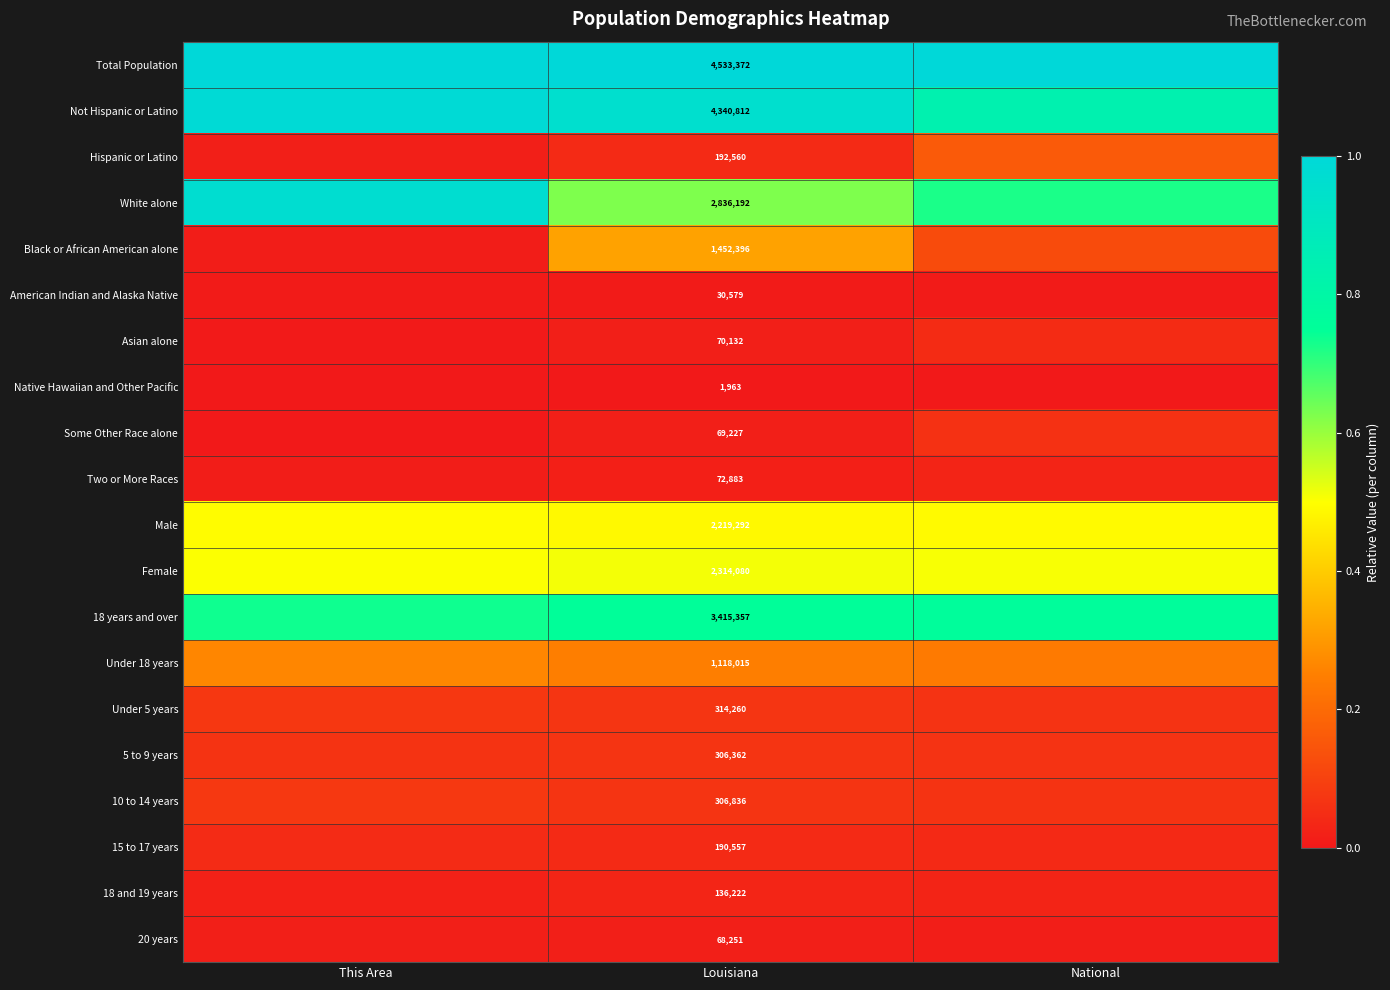

At This Area, list the series in order from smallest to largest.

Native Hawaiian and Other Pacific, Some Other Race alone, Asian alone, American Indian and Alaska Native, Two or More Races, Black or African American alone, Hispanic or Latino, 20 years, 18 and 19 years, 15 to 17 years, 5 to 9 years, Under 5 years, 10 to 14 years, Under 18 years, Male, Female, 18 years and over, White alone, Not Hispanic or Latino, Total Population